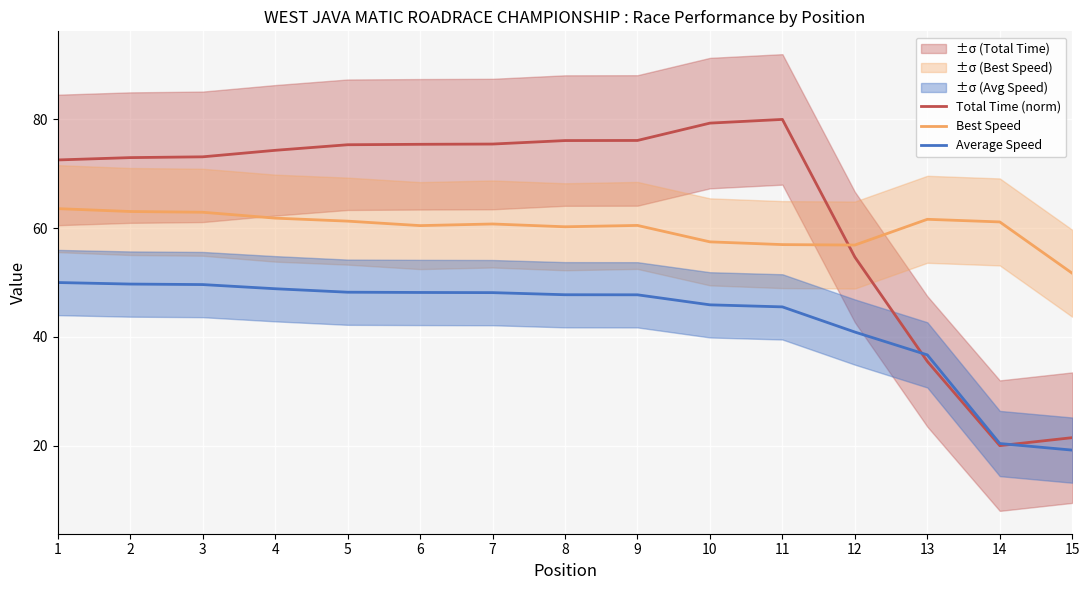

What is the average value of the Best Speed series?

60.0